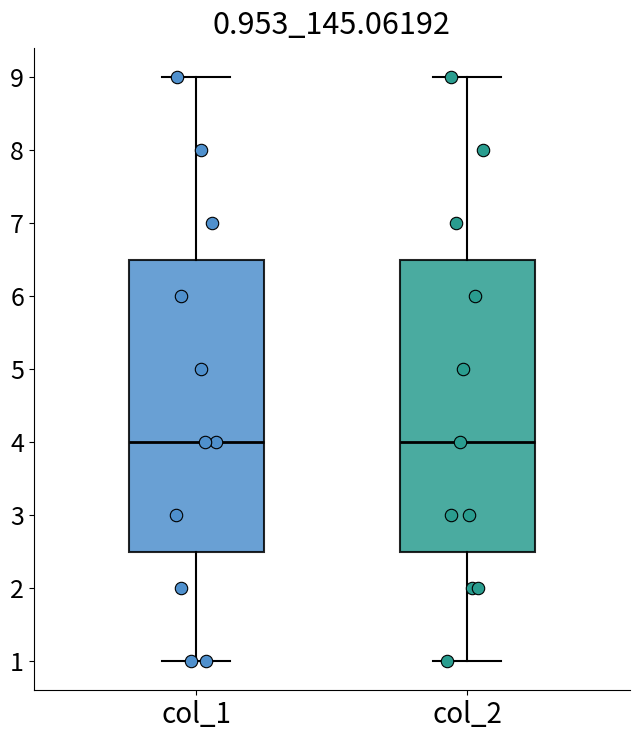

Reading left to right, transcribe this box plot: for each box, give where its median line is, the range the box spans, and where its two whiskers end, as read against the y-axis. The values are not printed on the chart, so give them approximately, as read against the axis.

col_1: median 4.0, box 2.5 to 6.5, whiskers 1.0 to 9.0
col_2: median 4.0, box 2.5 to 6.5, whiskers 1.0 to 9.0